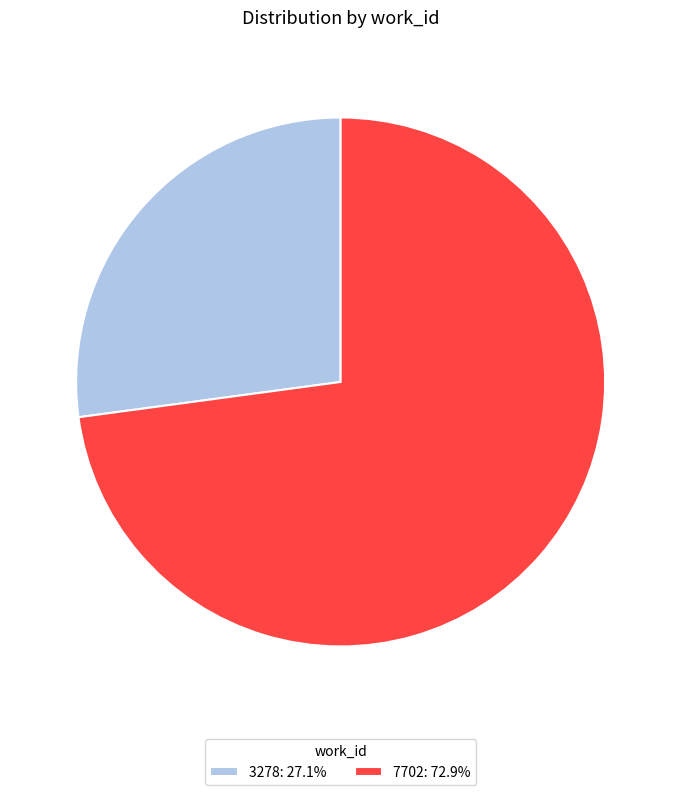

Is there any slice that represents more than half of the pie?

Yes